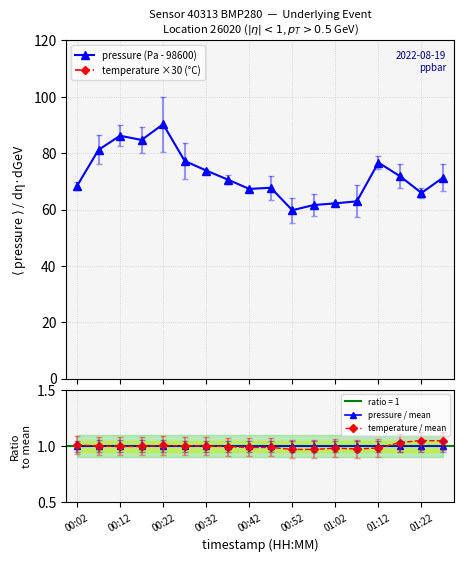

What is the average value of the temperature ×30 (°C) series?

754.9